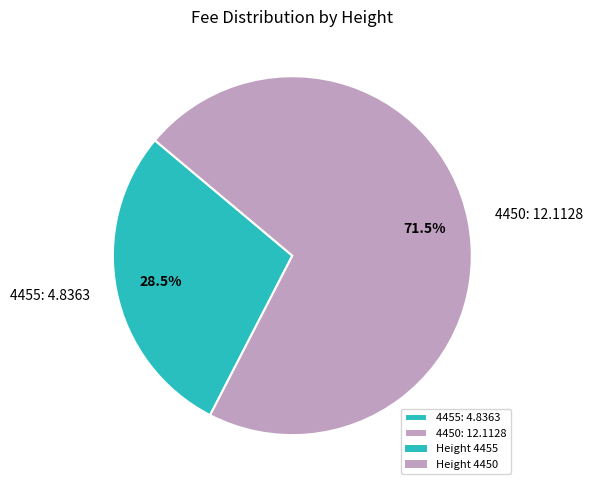

Which category has the smallest portion of the pie?

4455